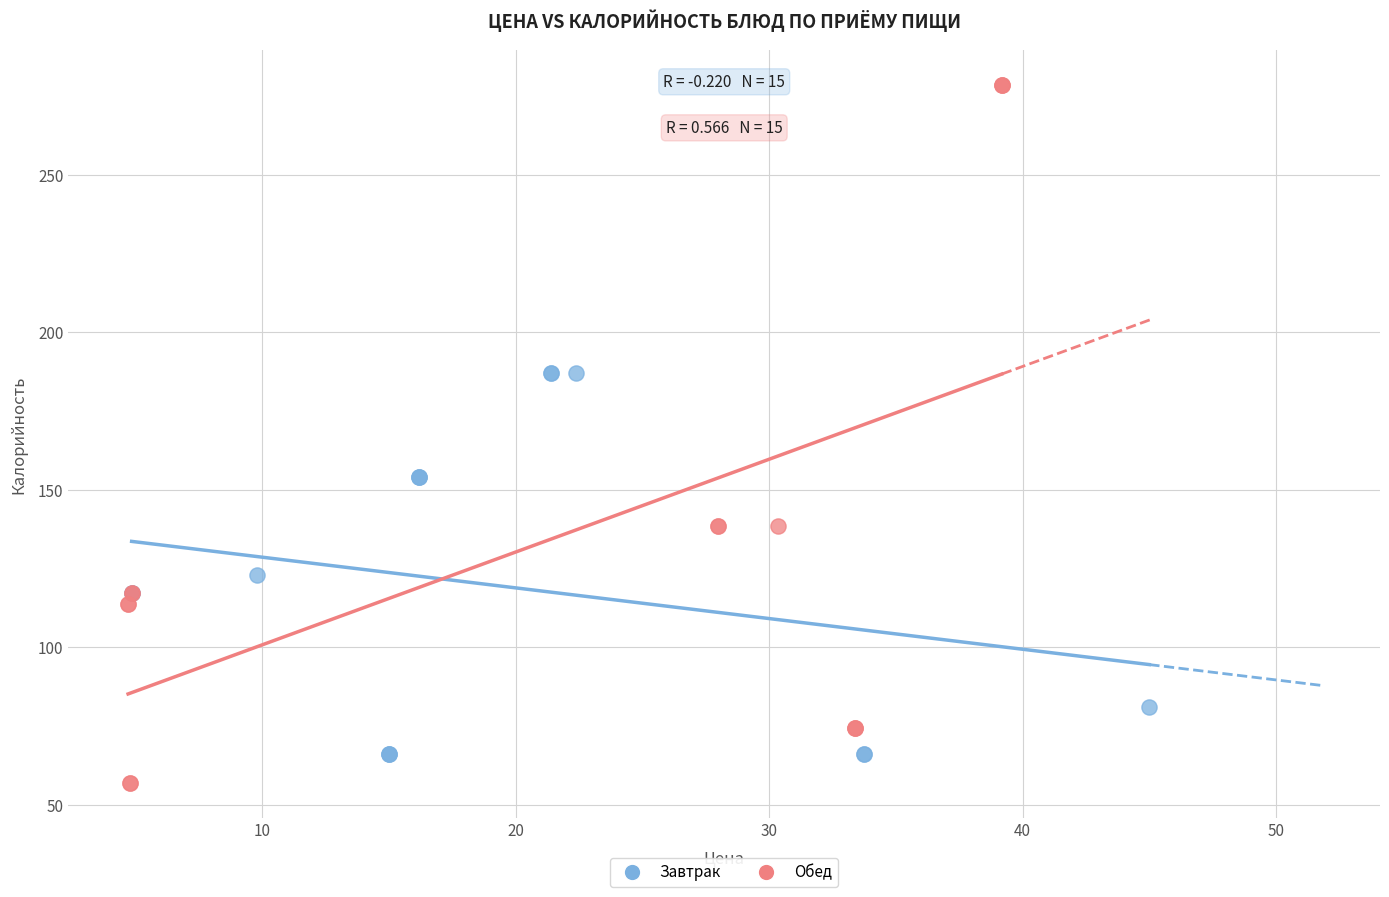

Which series reaches the maximum Y coordinate?

Обед